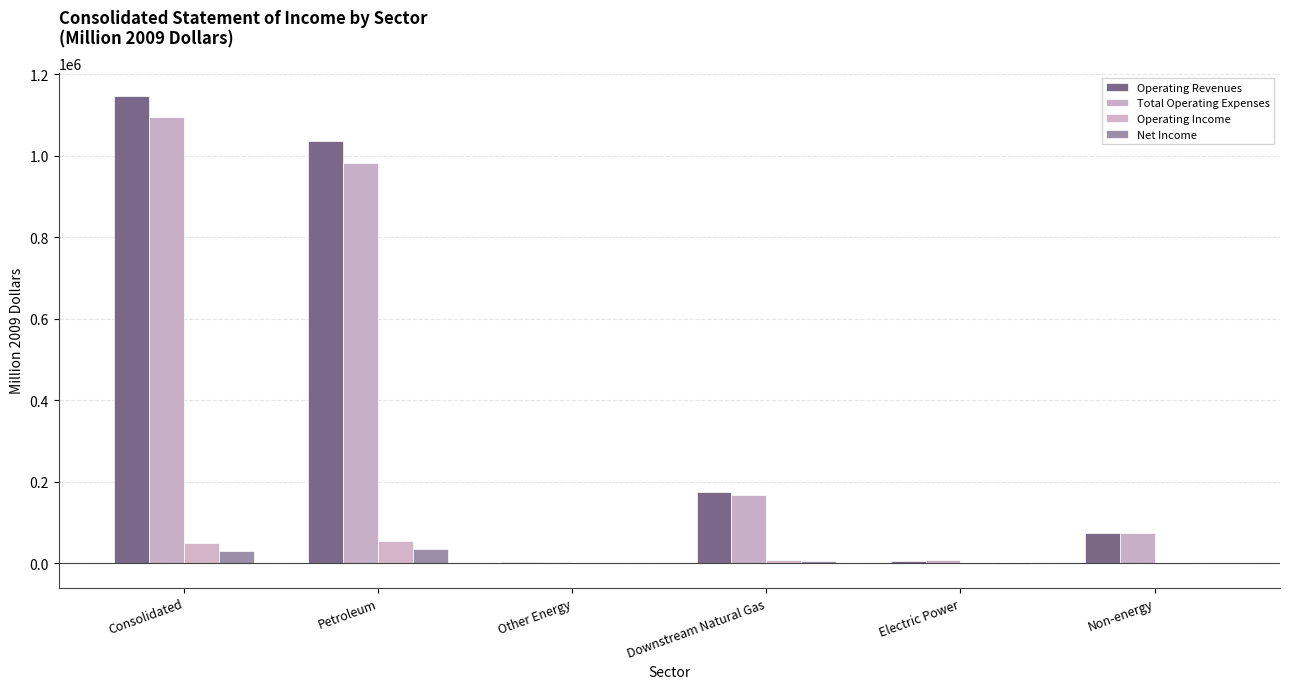

The value of Operating Revenues at Consolidated is 401171. True or false?

False